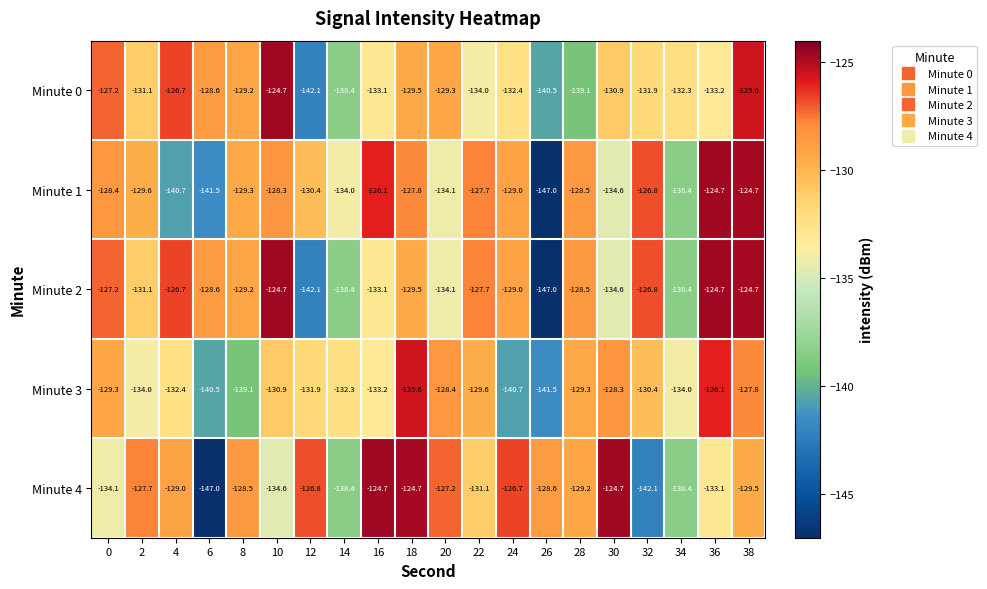

What is the maximum value shown in the chart?

-124.7